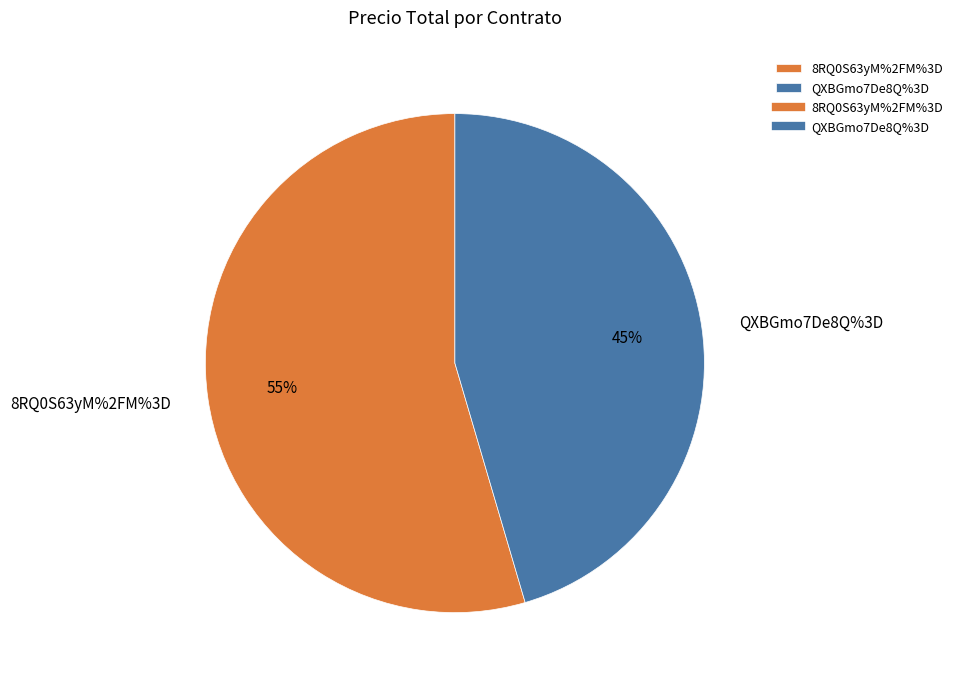

How many segments does this pie chart have?

2